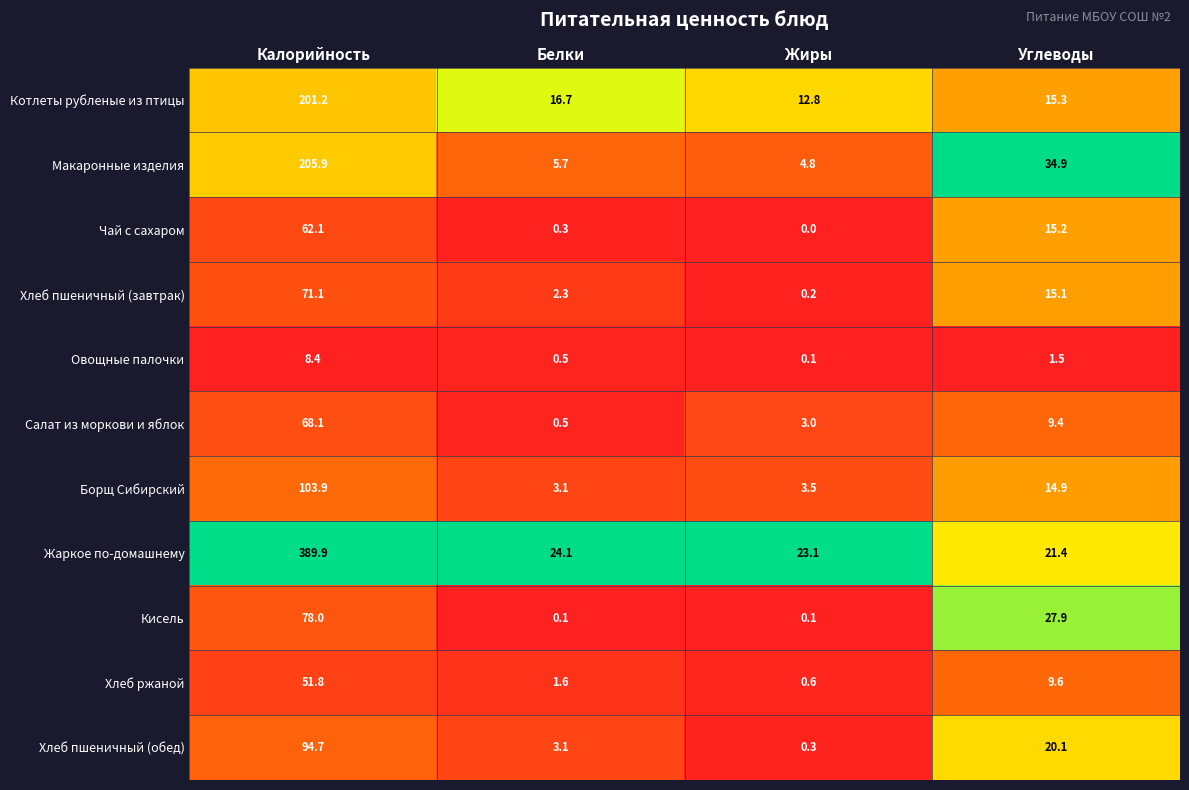

What is the difference between the highest and lowest values at Жиры?

23.1